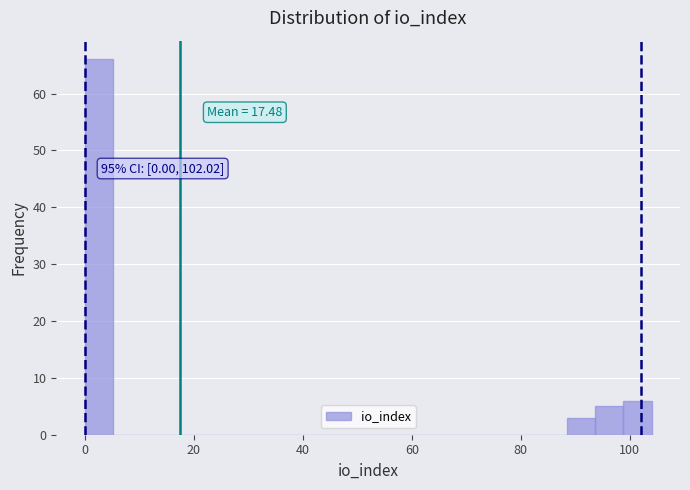

Read against the x-axis, roughly where is the centre of the tallest bar?

2